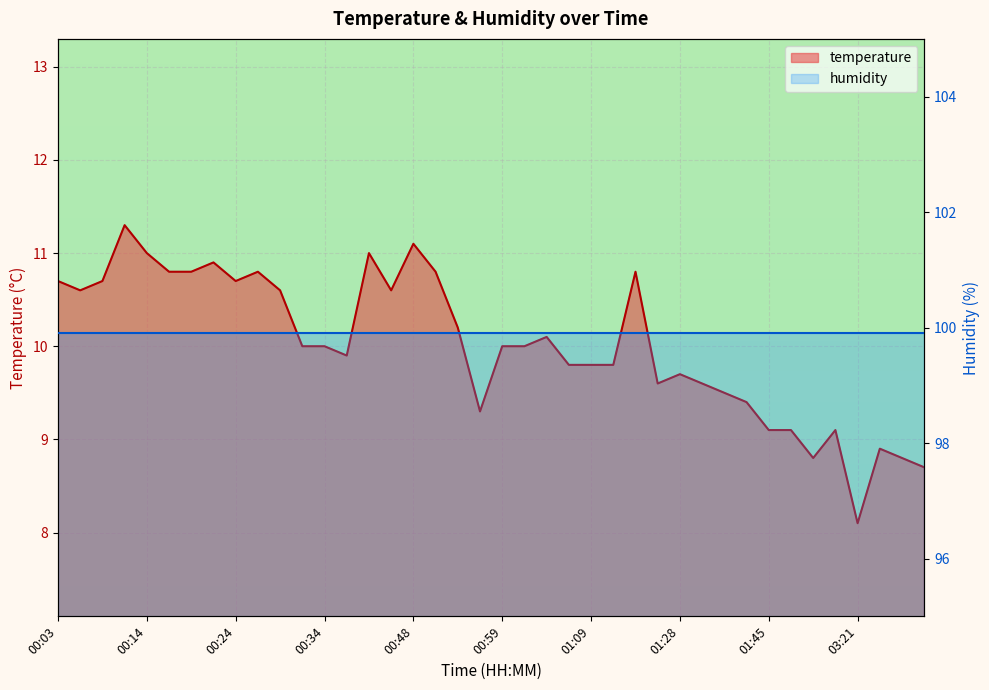

At which category does the chart reach its peak across all series?

00:11